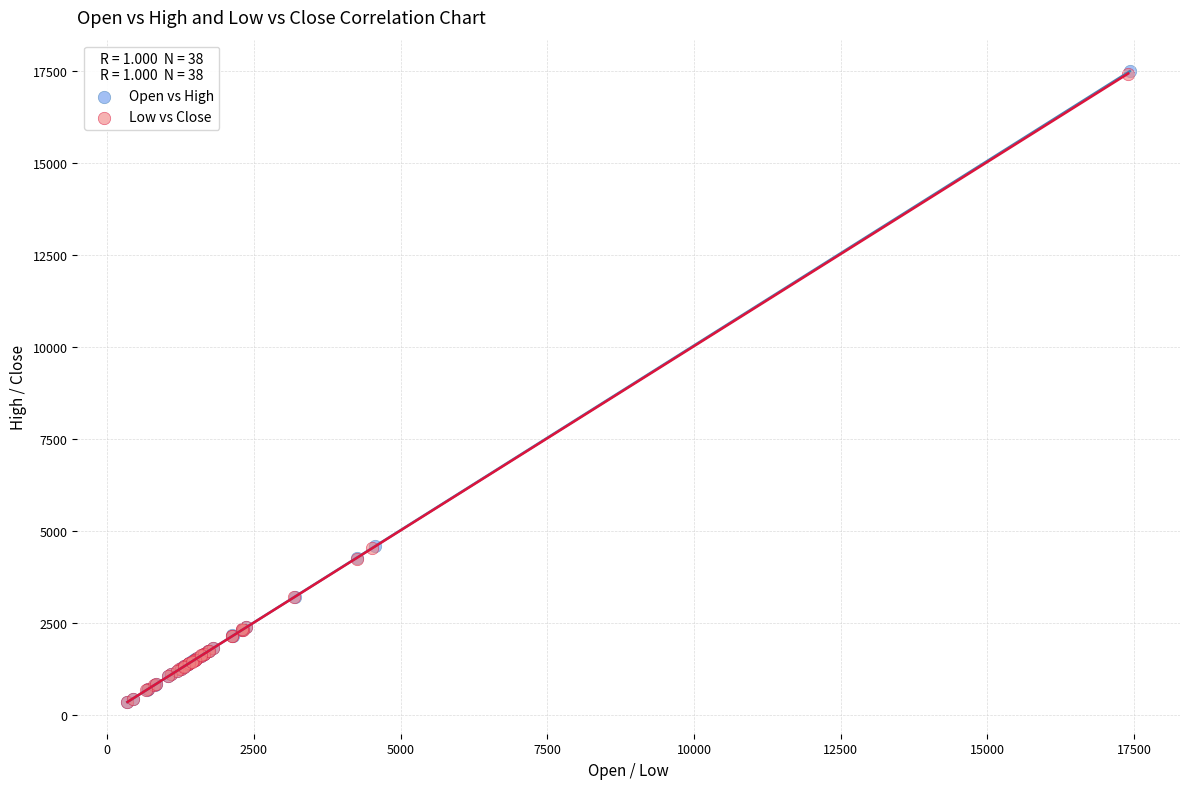

Which series has the largest Y range (max minus min)?

Open vs High